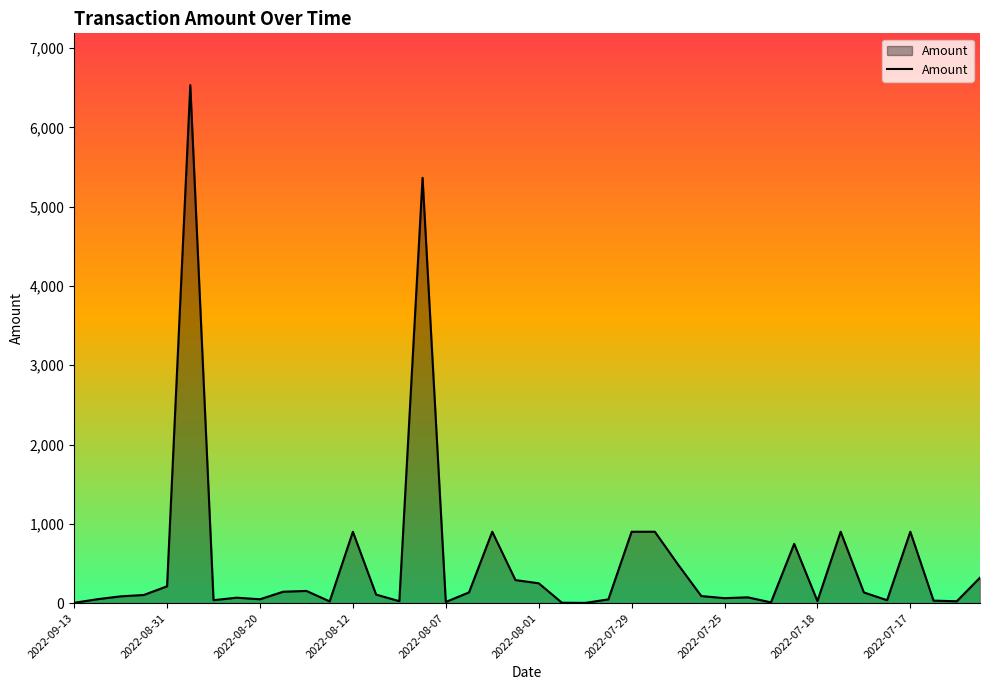

What is the difference between the maximum and minimum values?

6531.3